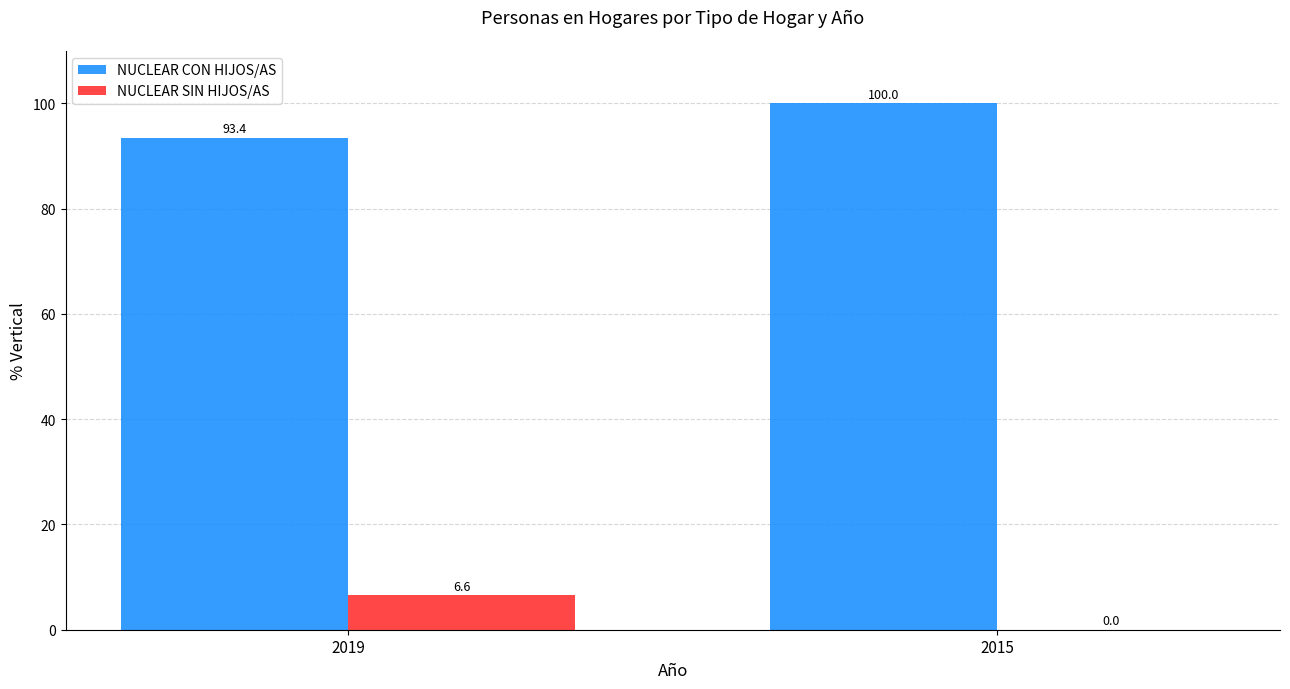

How many data points in NUCLEAR SIN HIJOS/AS are above 6?

1